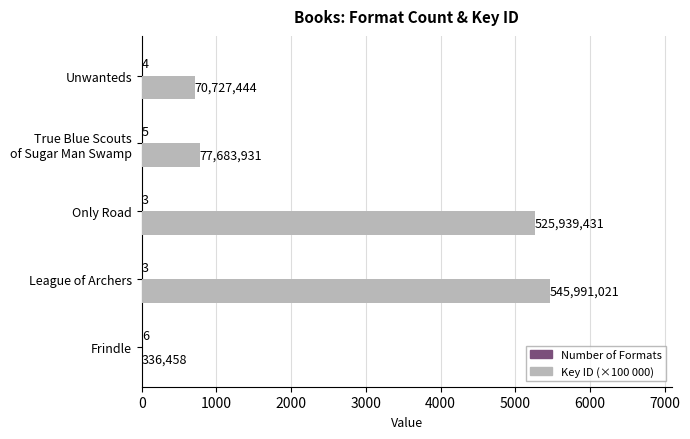

The value of Key ID (×100 000) at League of Archers is 5459.9. True or false?

True